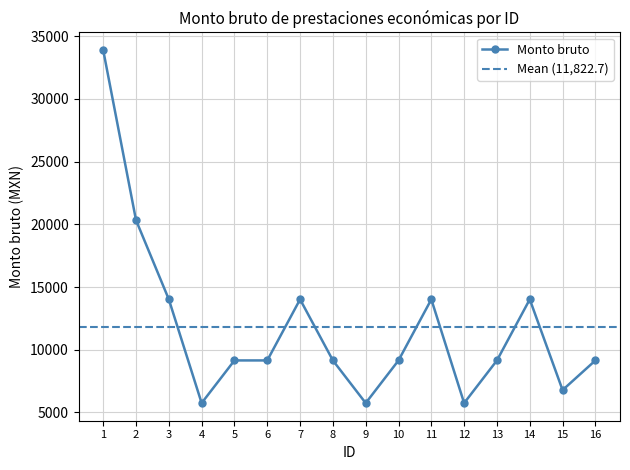

At which category does the data reach its first local peak?

7